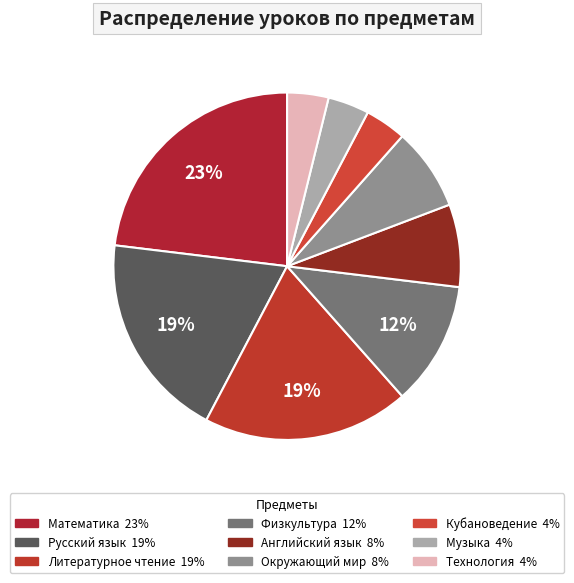

The Русский язык slice represents 19% of the pie. True or false?

True